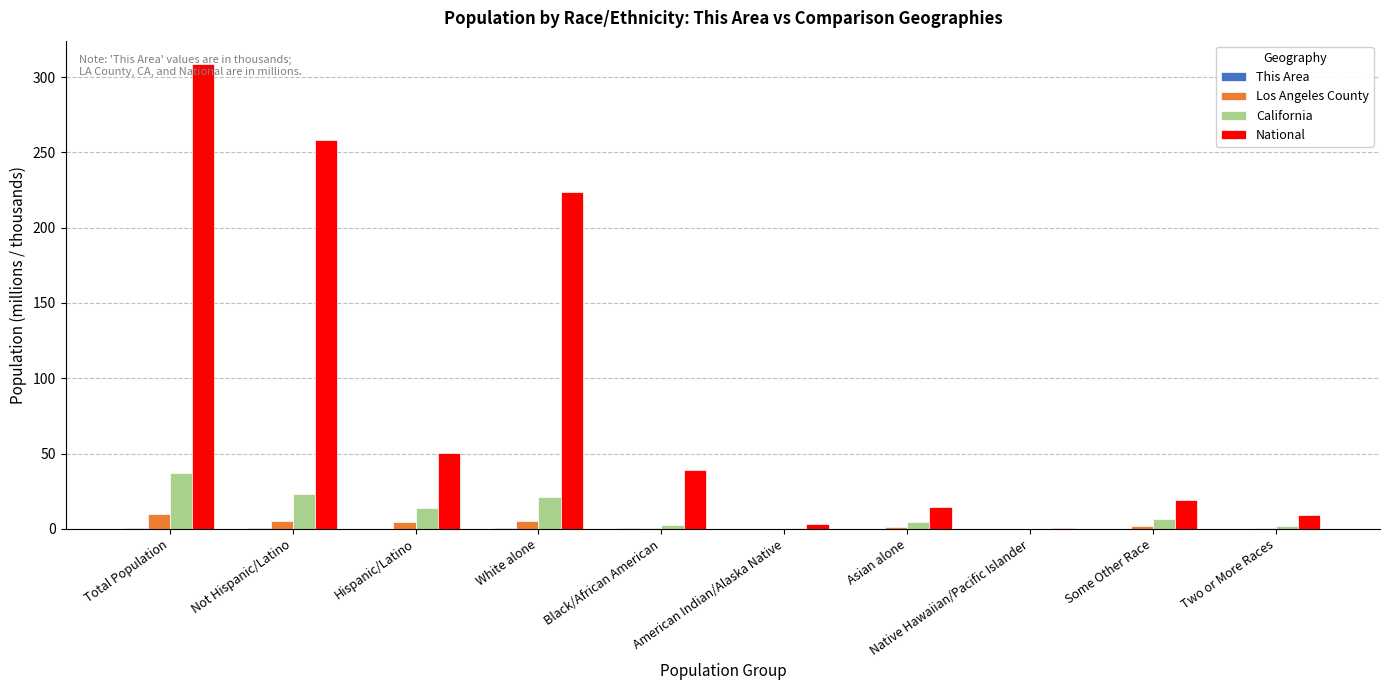

At which category is the sum across all series the highest?

Total Population